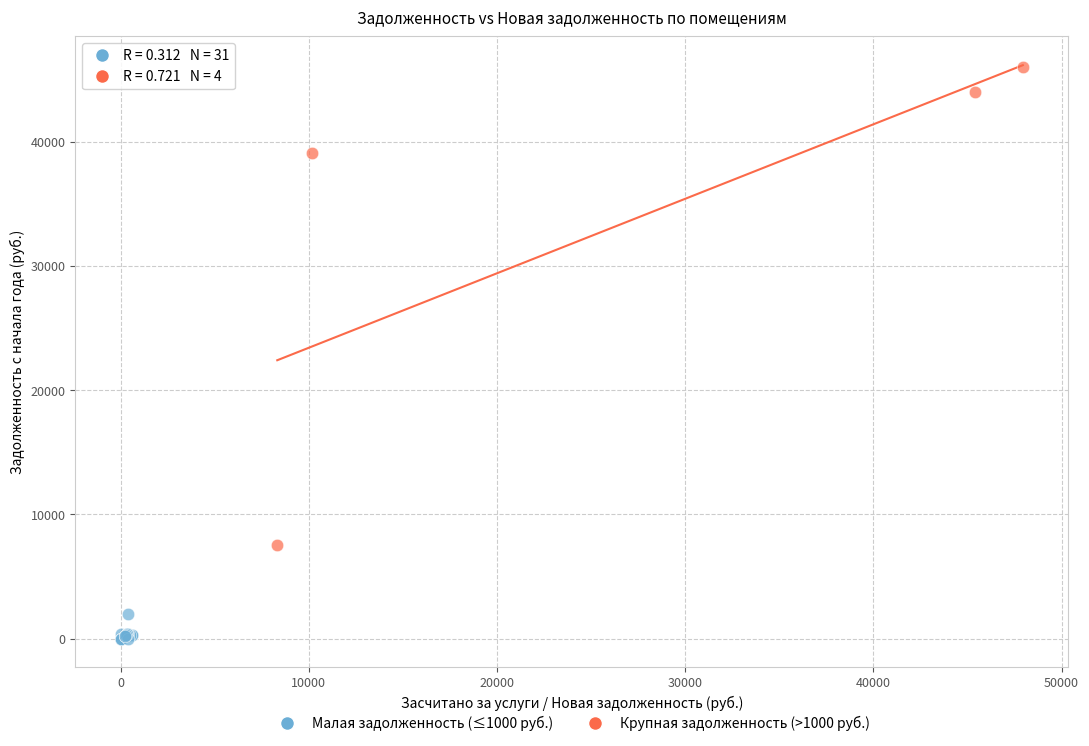

Which series has the largest Y range (max minus min)?

Крупная задолженность (>1000 руб.)